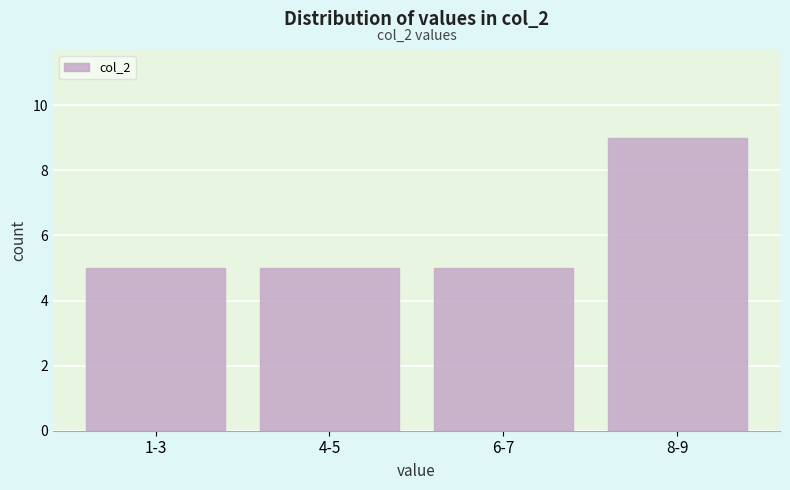

Reading right to left, extract all data points from this chart.

9	5	5	5